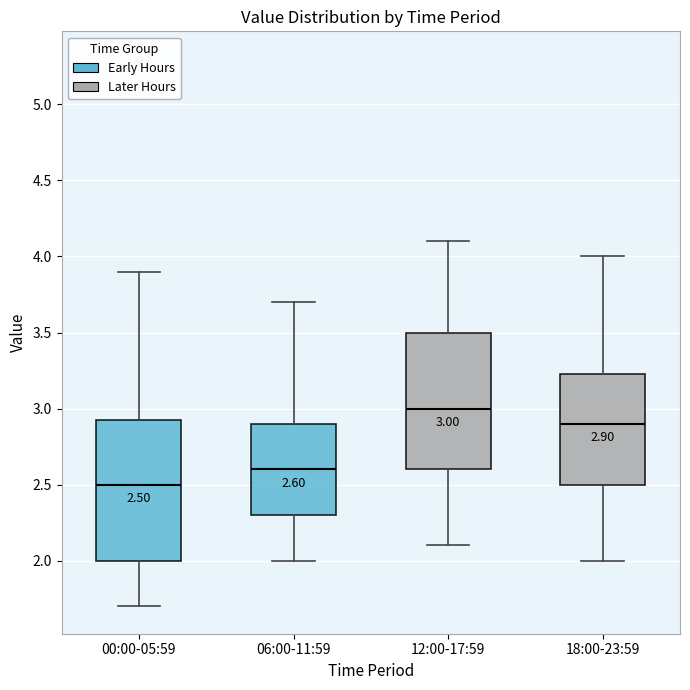

Which box's median line is the lowest?

00:00-05:59